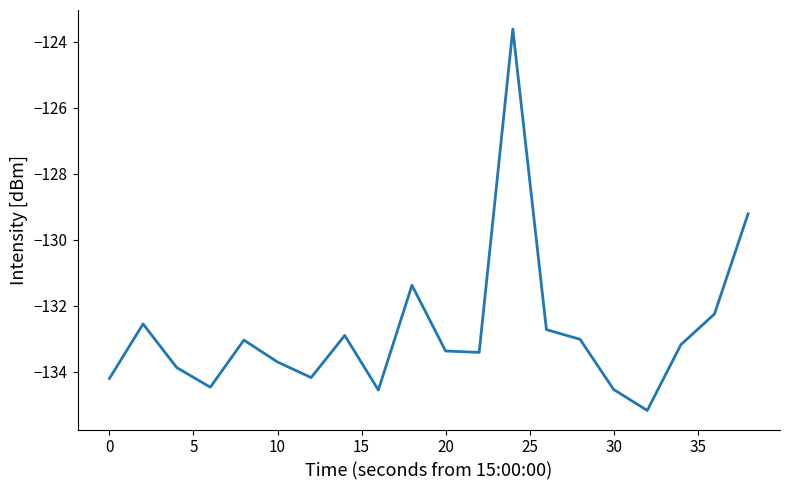

Count the number of categories in the chart.

20